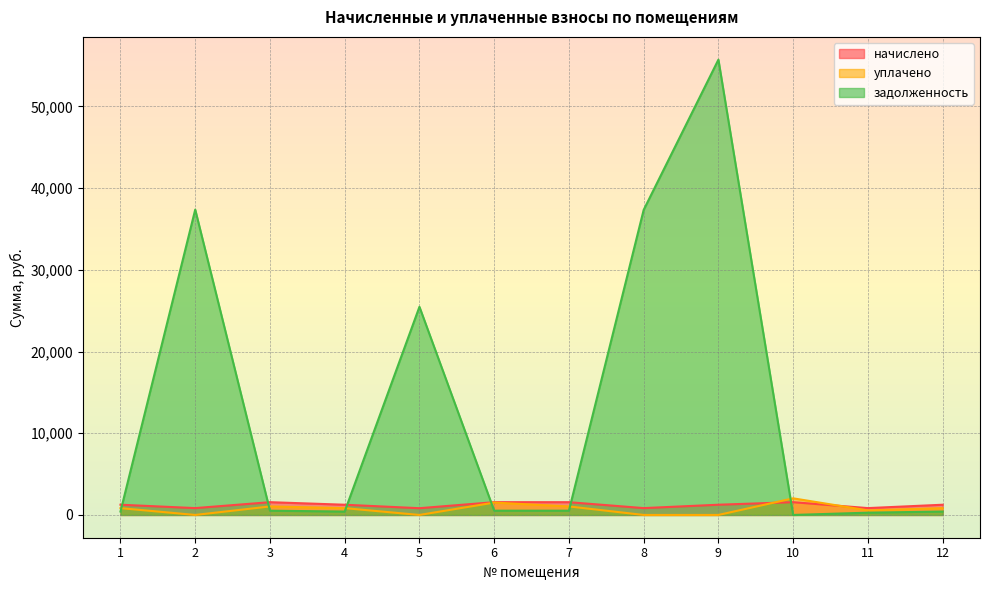

How many interior local peaks does the начислено series have?

3